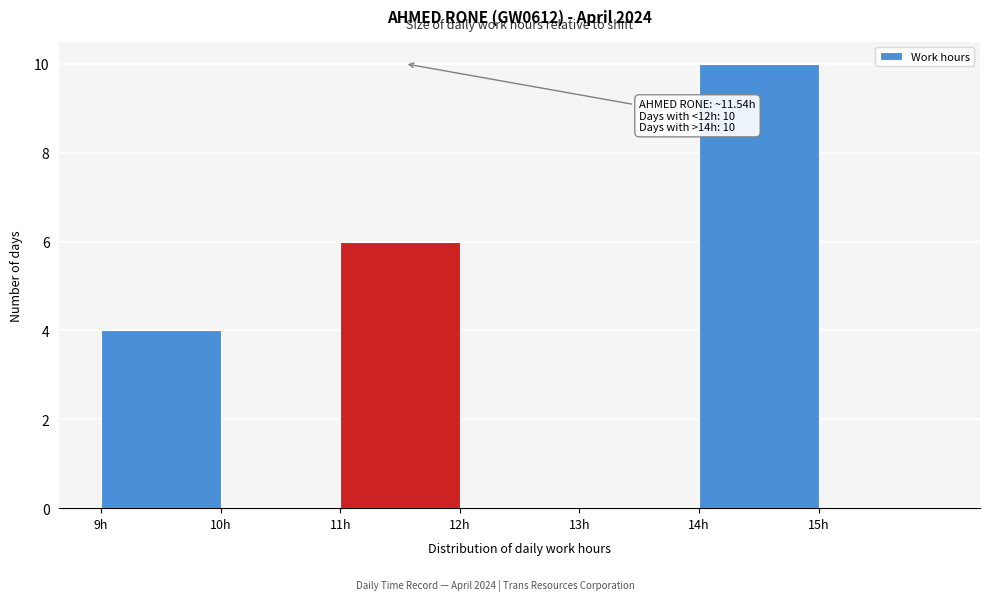

Which range on the x-axis has the tallest bar?

14 to 15